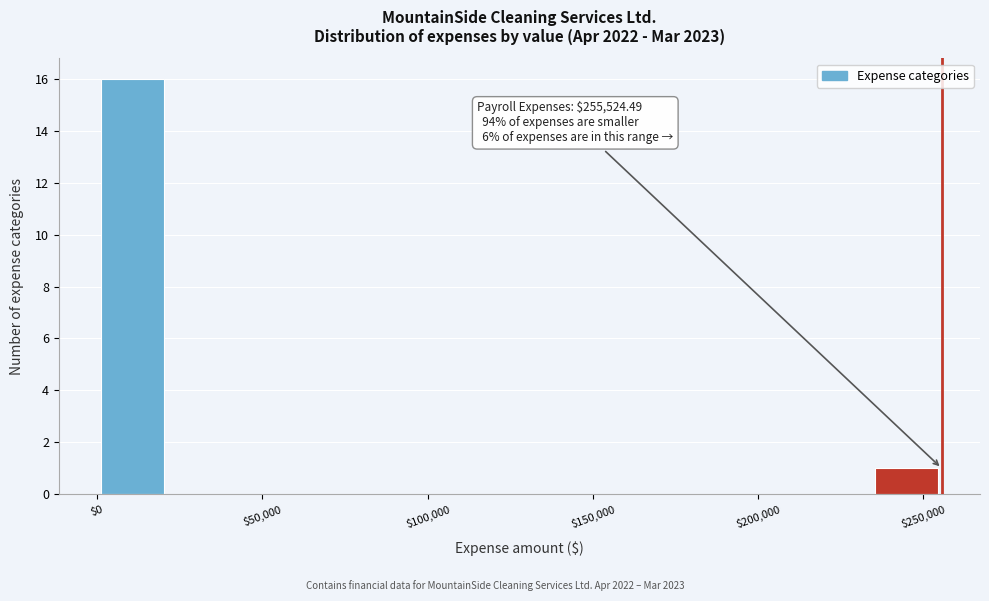

Which range on the x-axis has the tallest bar?

0 to 20000